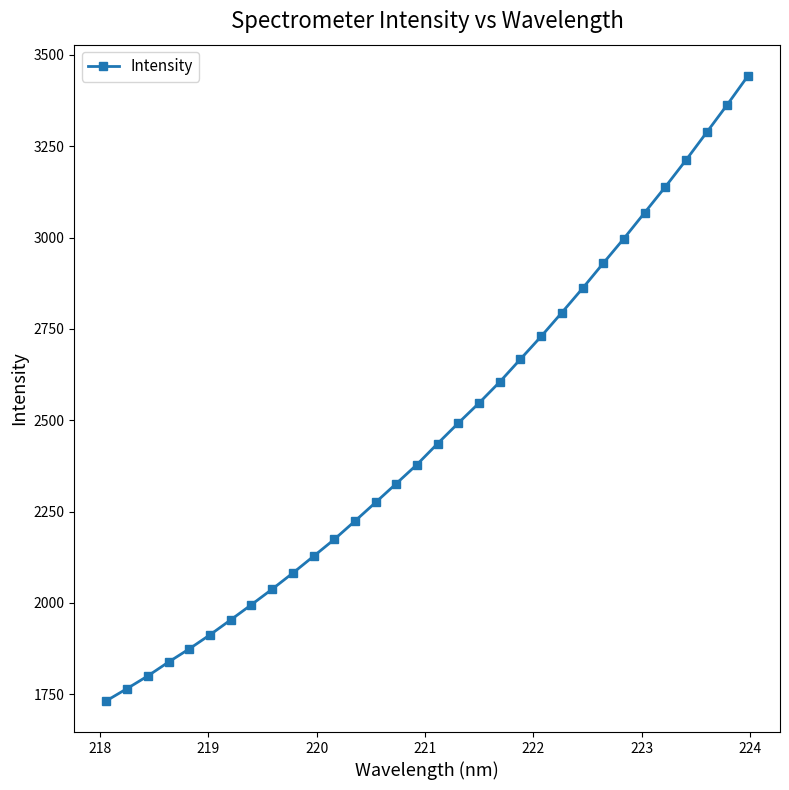

What is the smallest value displayed?

1732.0